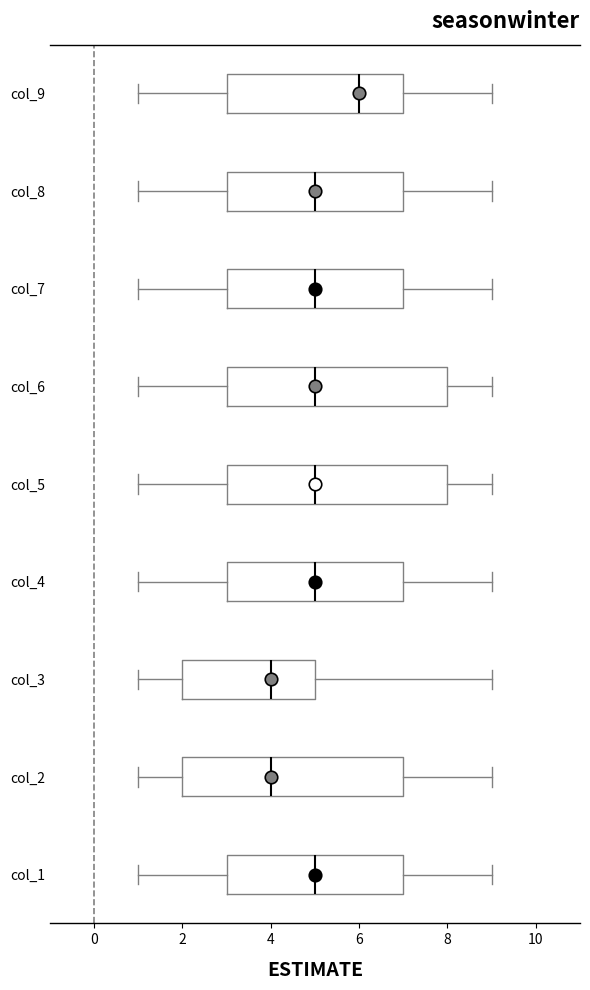

Where is the right edge of the box for col_4 on the x-axis? The values are not printed on the chart, so give them approximately, as read against the axis.

7